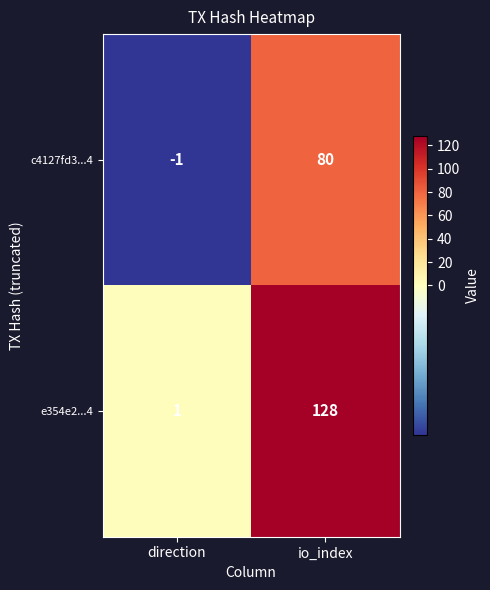

What is the difference between the maximum and minimum values in the c4127fd3...4 series?

81